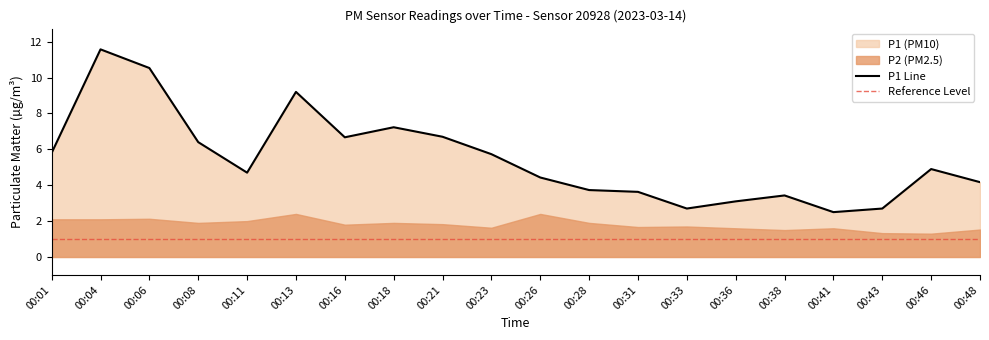

Where is the data nearest to the value 7?

00:18